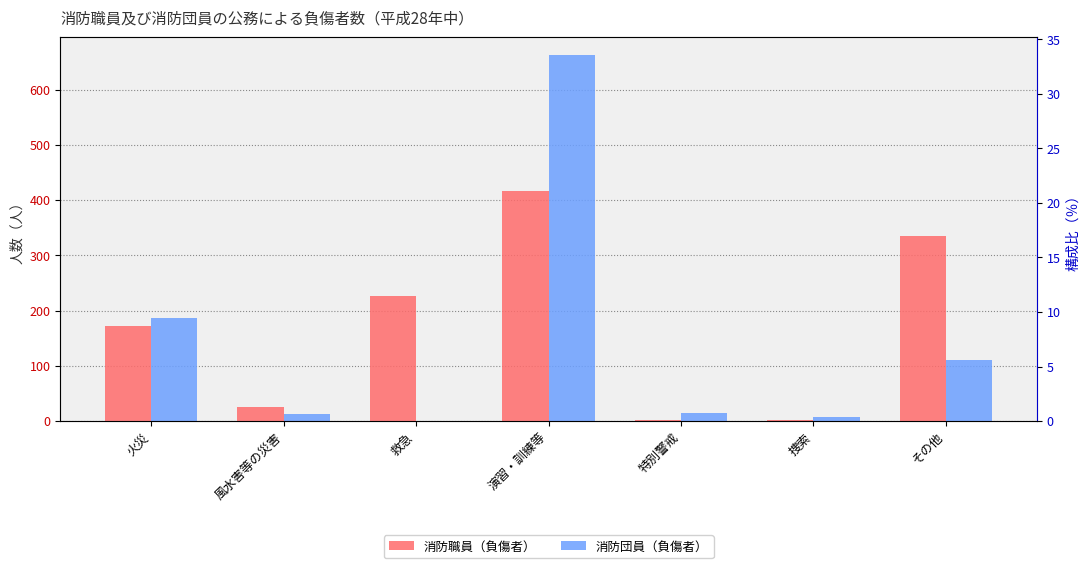

What is the difference between the maximum and minimum values in the 消防団員（負傷者） series?

663